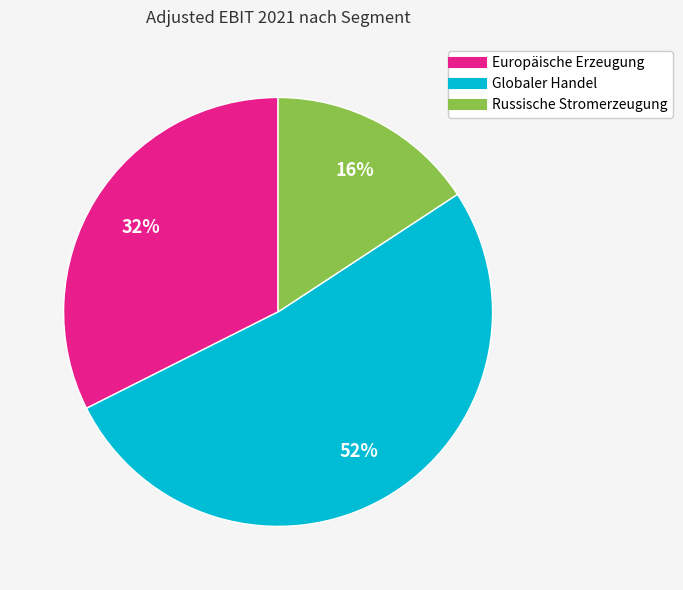

To the nearest percent, what portion does Globaler Handel represent?

52%